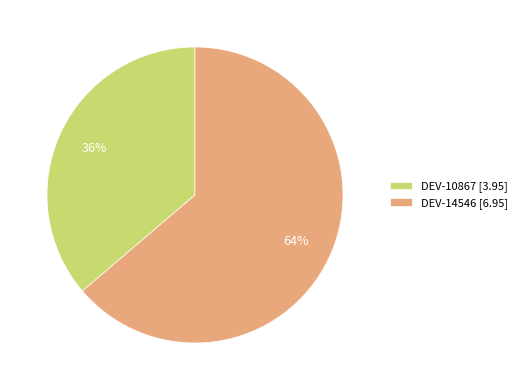

What is the ratio of the value at DEV-14546 to the value at DEV-10867?

1.8